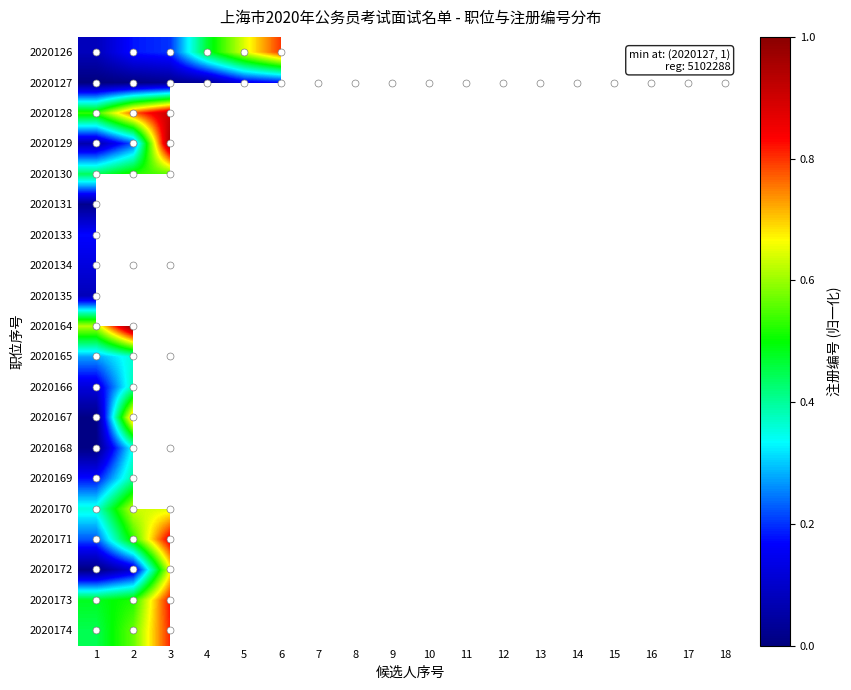

What is the lowest value of the 2020164 series?

0.6